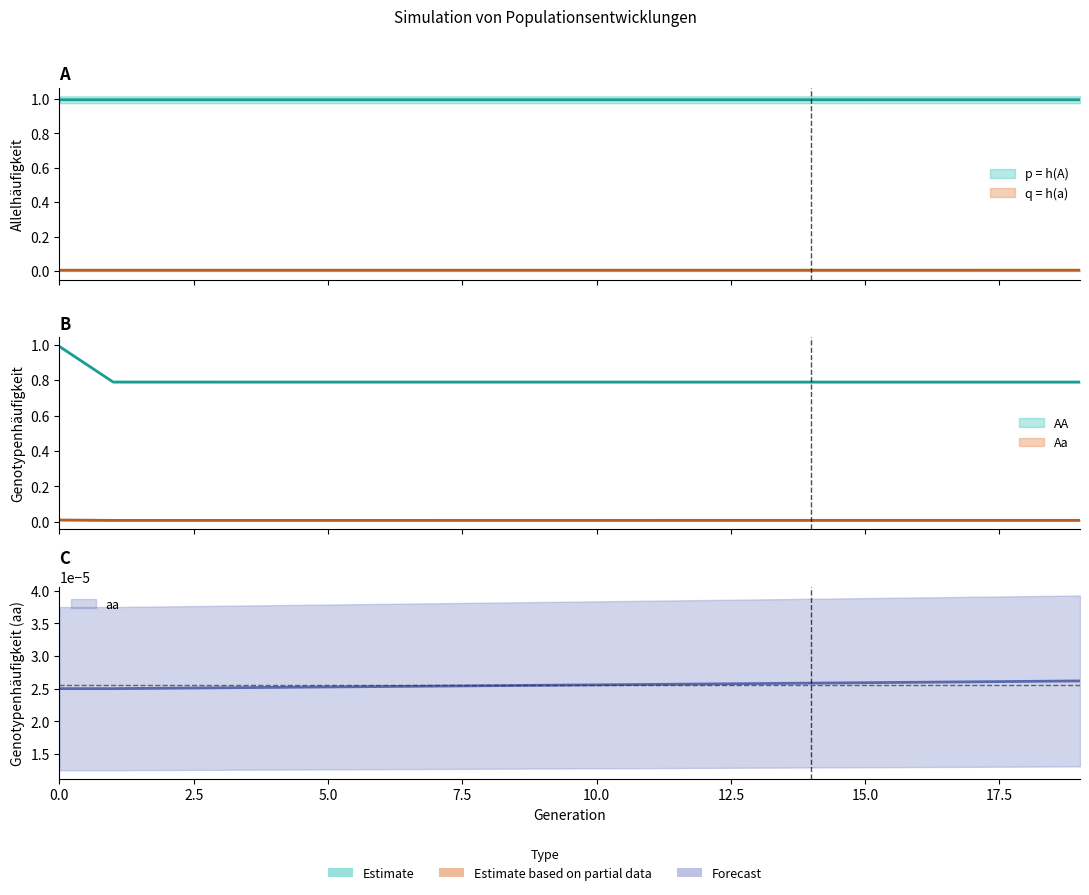

What is the total value across all series at 9?

1.8